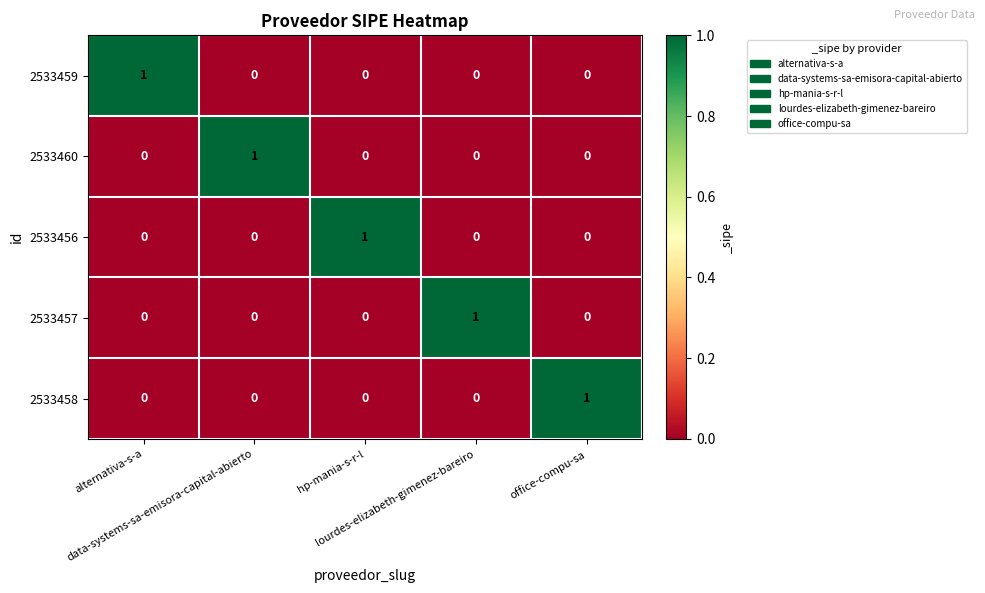

Count the 2533459 values in the range 0 to 1.

5